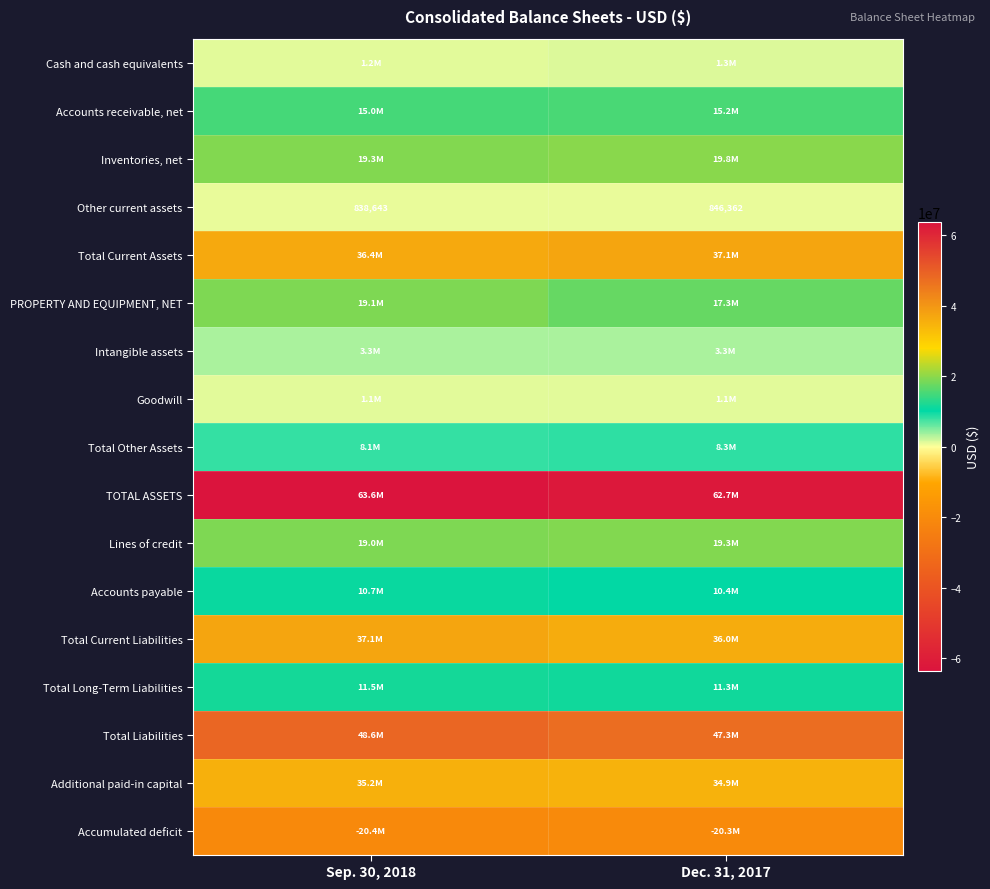

True or false: Total Current Assets has a value of 36383881 at Sep. 30, 2018.

True